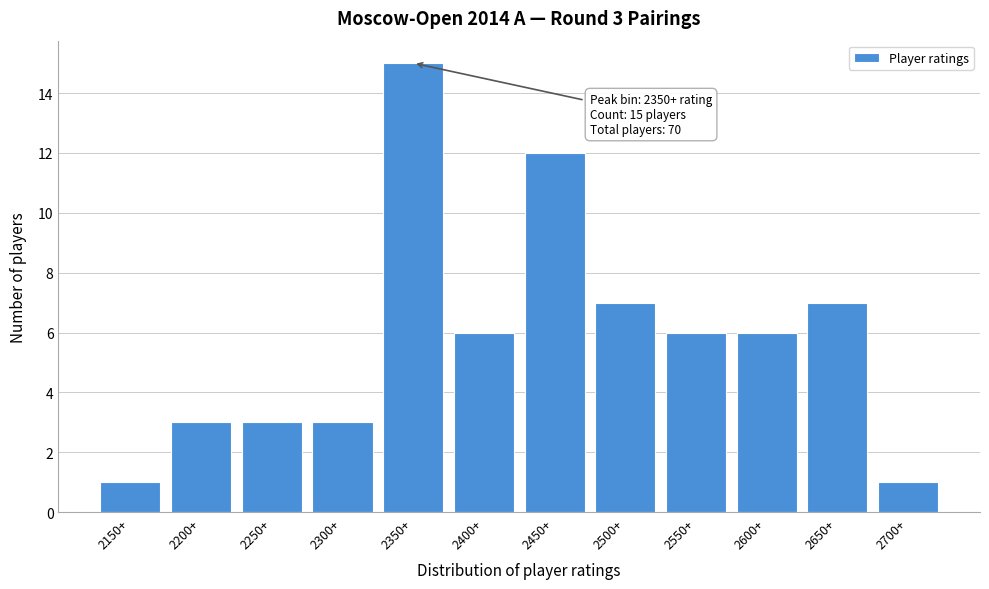

Reading left to right, extract all data points from this chart.

1	3	3	3	15	6	12	7	6	6	7	1